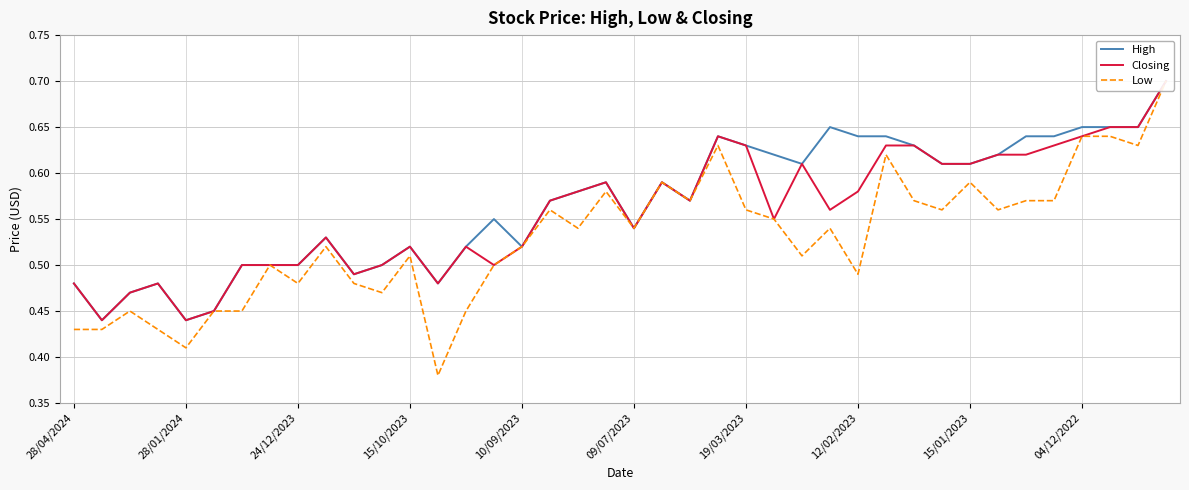

The High series shows 0.7 at 27. True or false?

True